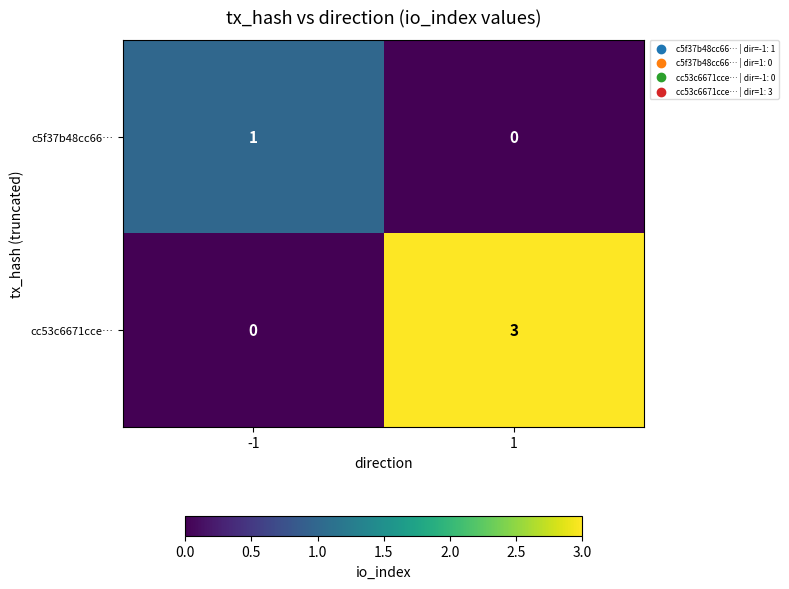

Which label corresponds to the largest value in the chart?

1